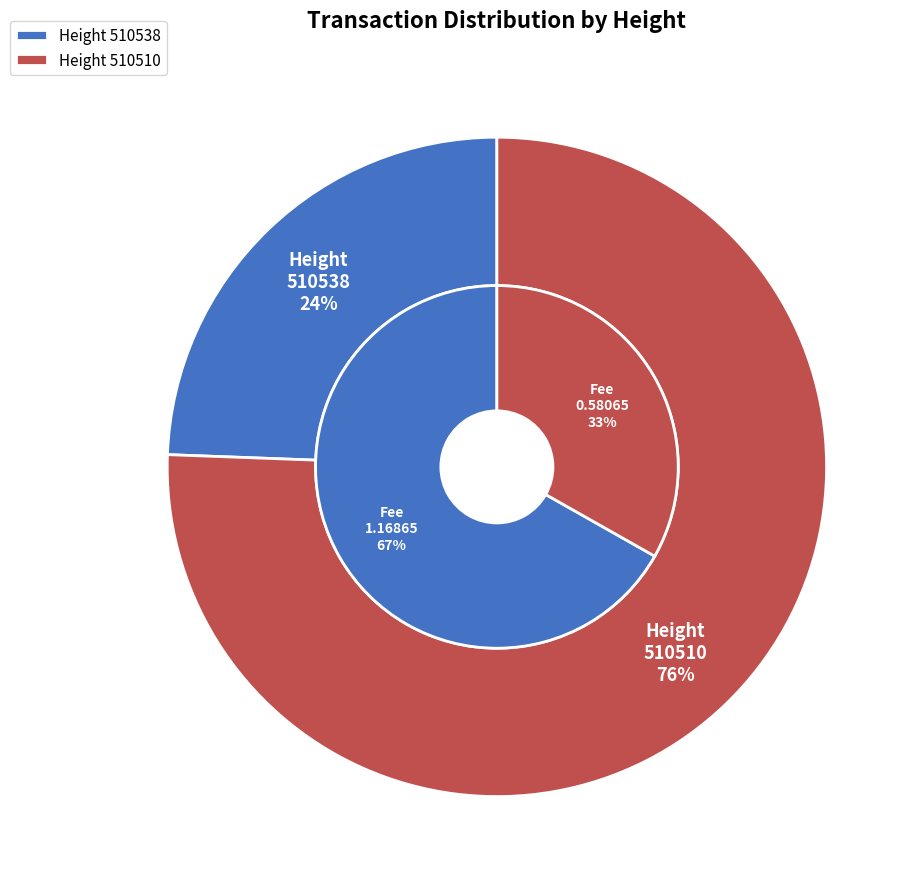

Which category has the smallest portion of the pie?

510538